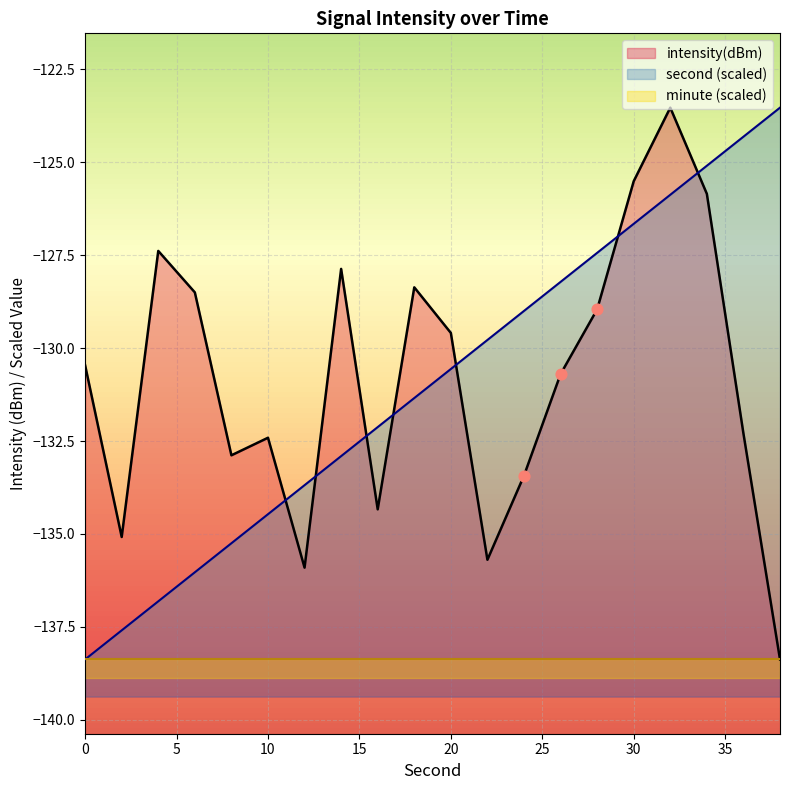

Which series contains the highest Y value?

second